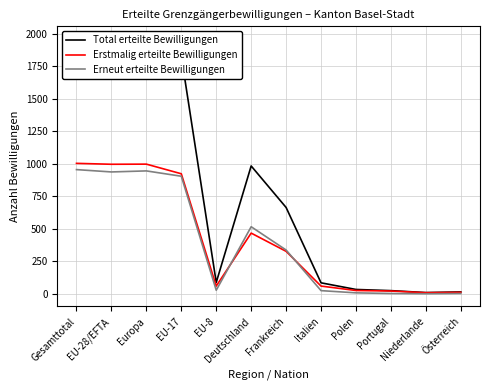

What is the minimum value for Erneut erteilte Bewilligungen?

1